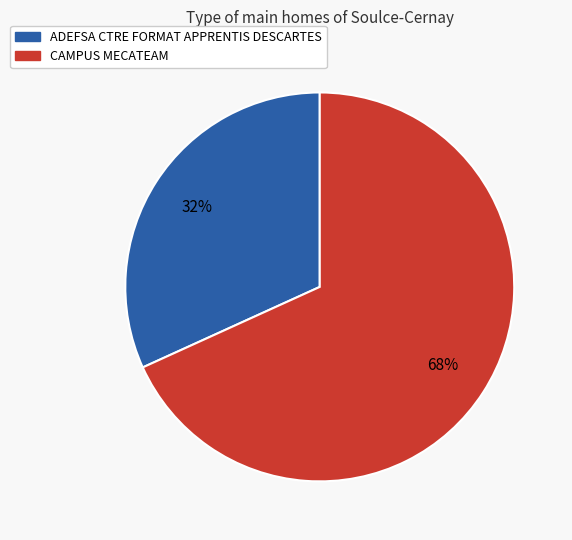

What percentage is the ADEFSA CTRE FORMAT APPRENTIS DESCARTES slice, to the nearest percent?

32%